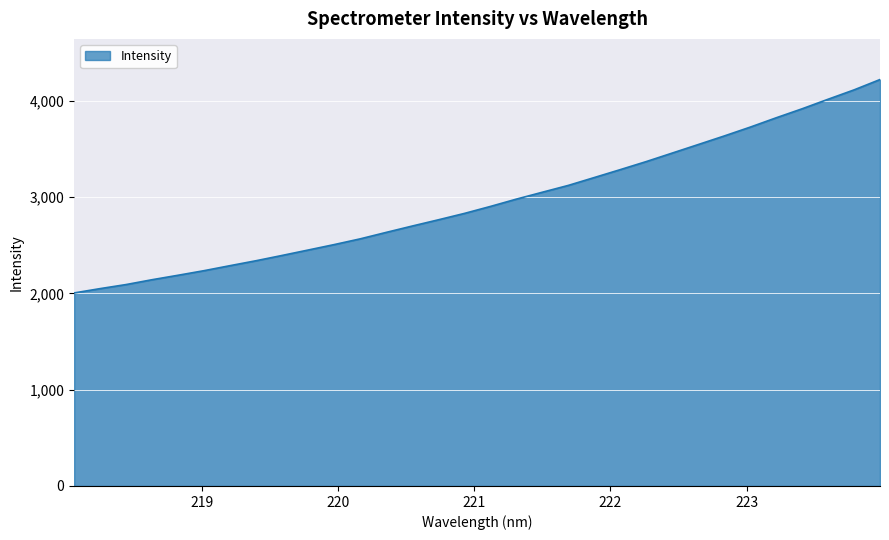

What is the smallest value displayed?

2005.4